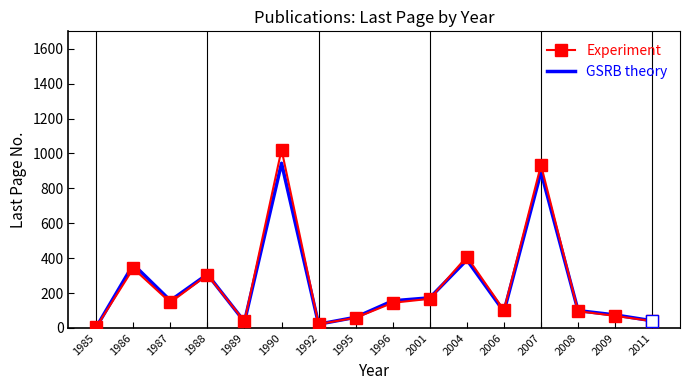

What is the sum of the Experiment values at 1992 and 2004?

430.0